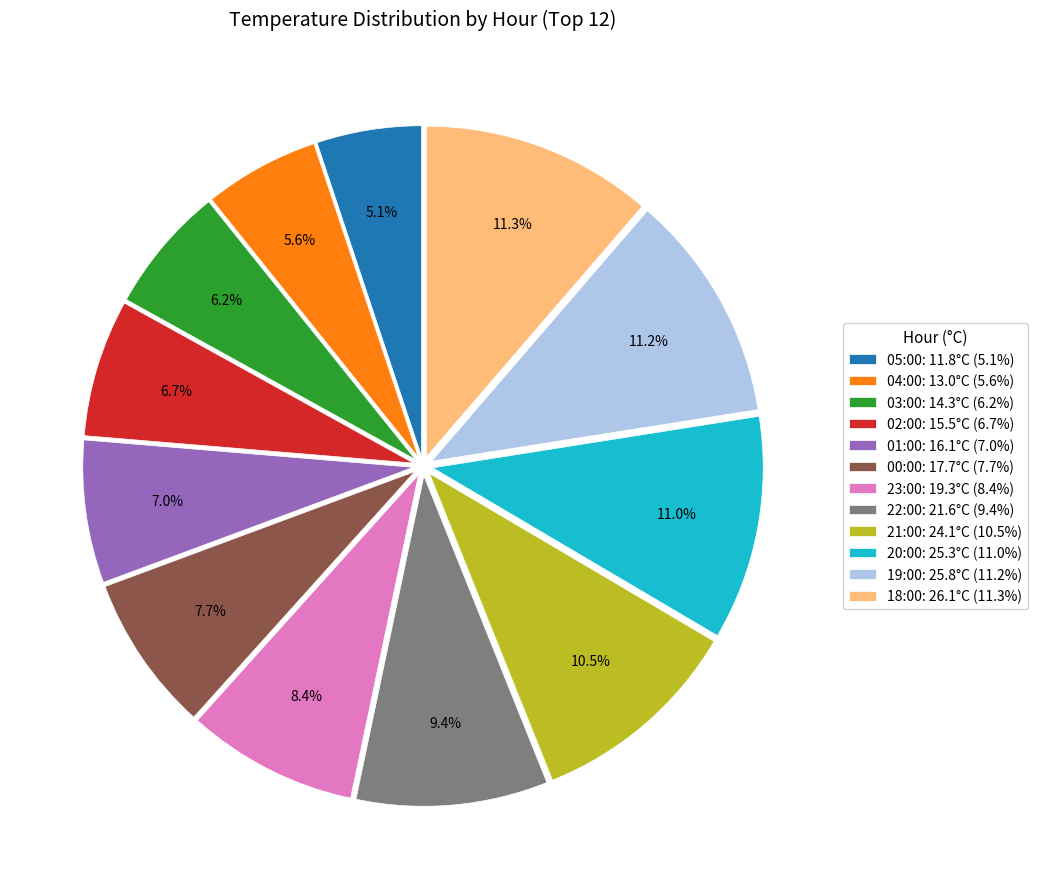

To the nearest percent, what is the combined percentage of 23:00 and 19:00?

20%